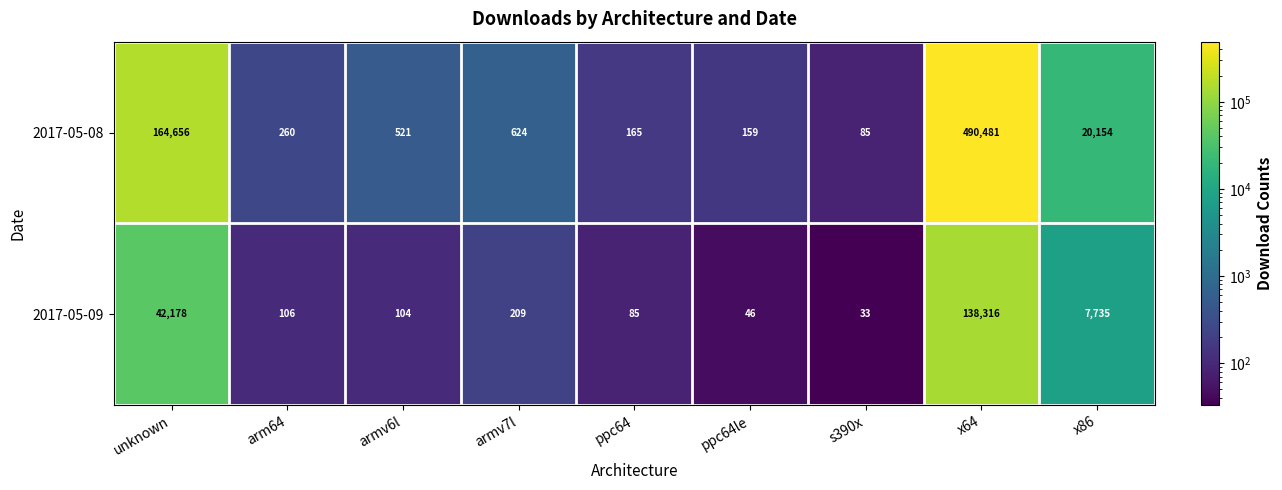

Which series changed the most between arm64 and x86?

2017-05-08